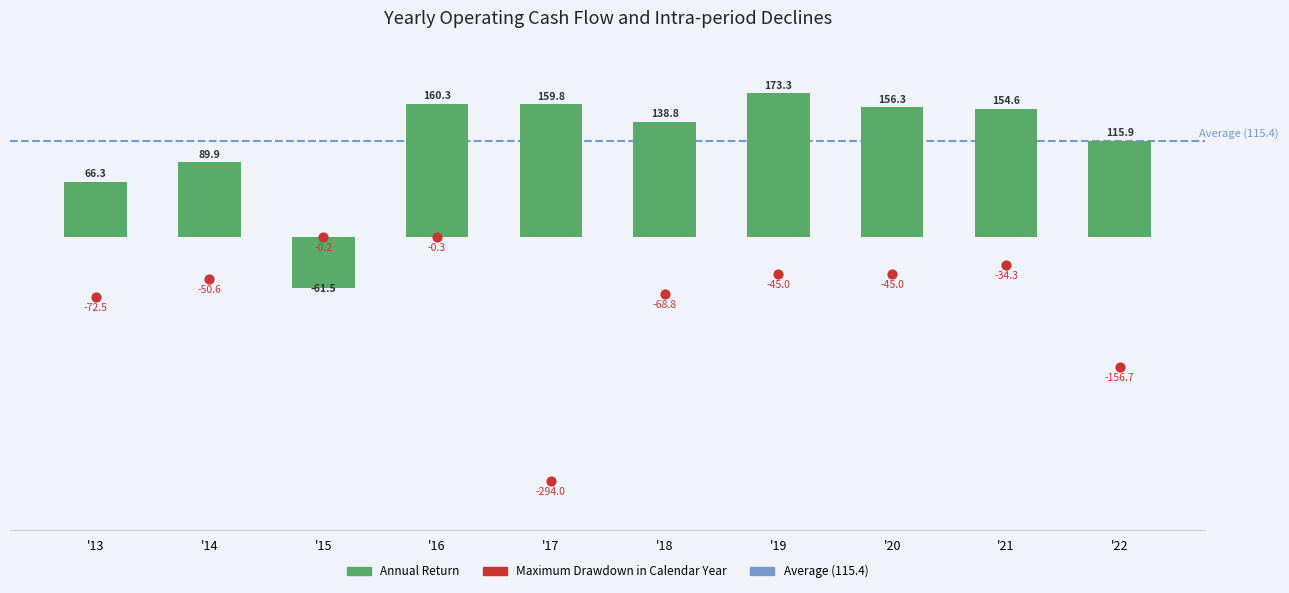

At how many categories does at least one series exceed 93?

7